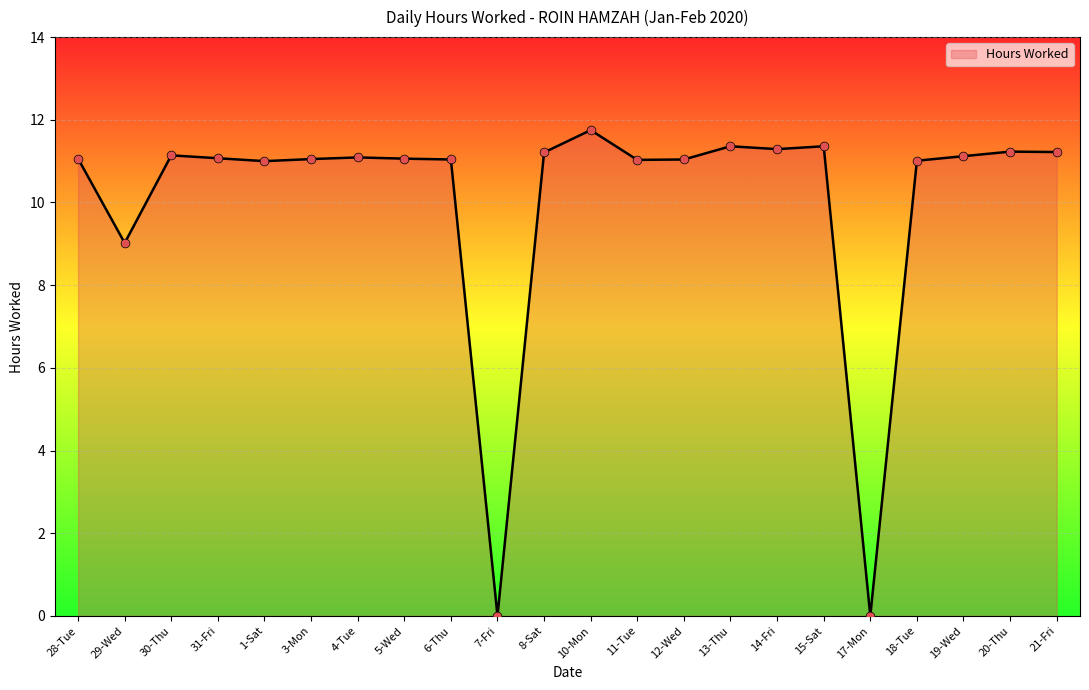

What is the ratio of the value at 6-Thu to the value at 14-Fri?

1.0